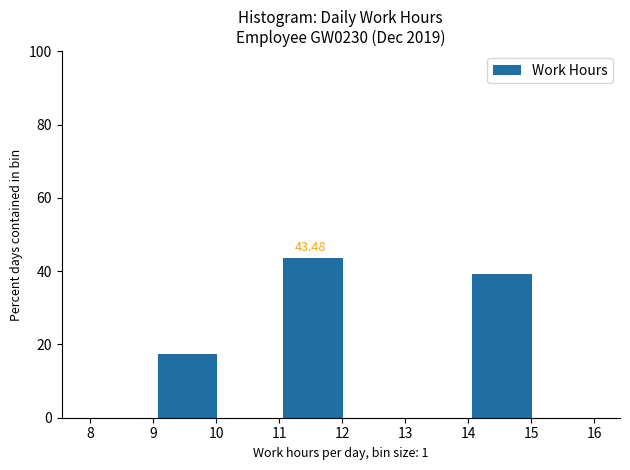

Over which range of the x-axis is the bar tallest?

11.04 to 12.04